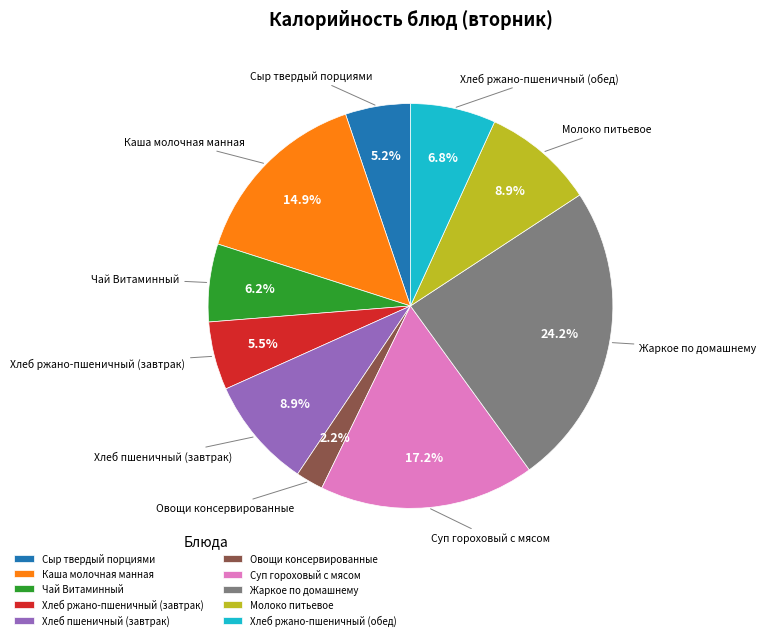

How much of the chart is everything except Каша молочная манная?

85.1%